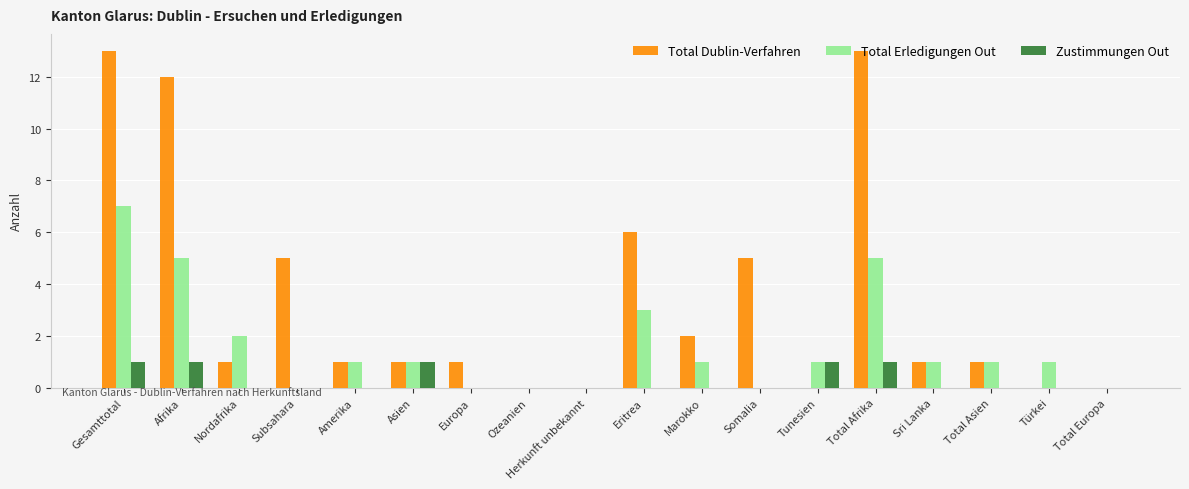

True or false: Total Dublin-Verfahren has a value of -7 at Tunesien.

False